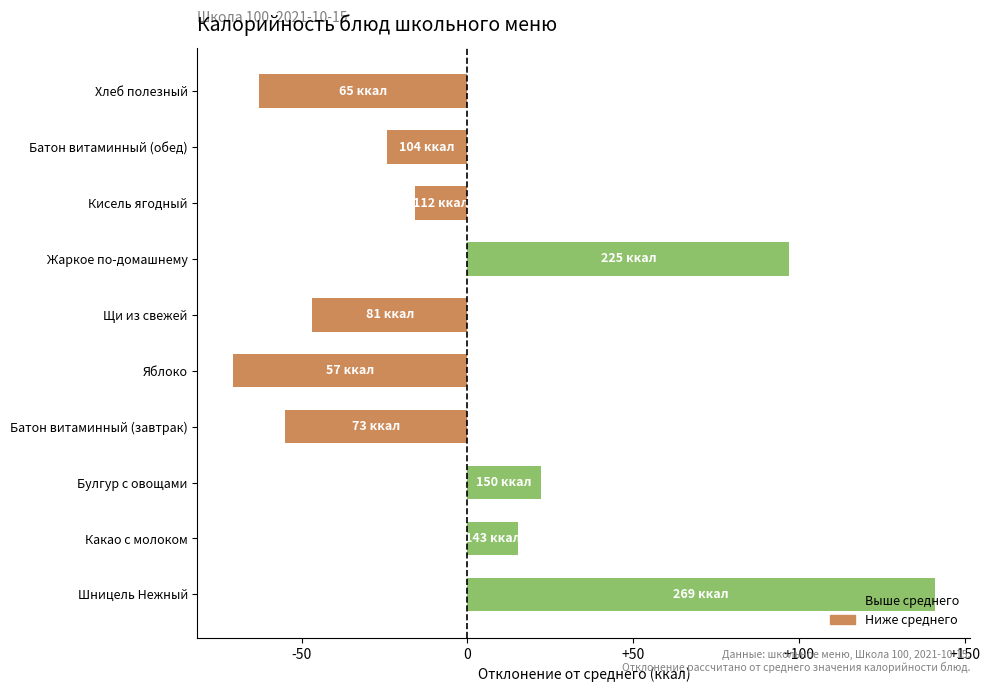

What is the difference between the maximum and minimum values?

212.0